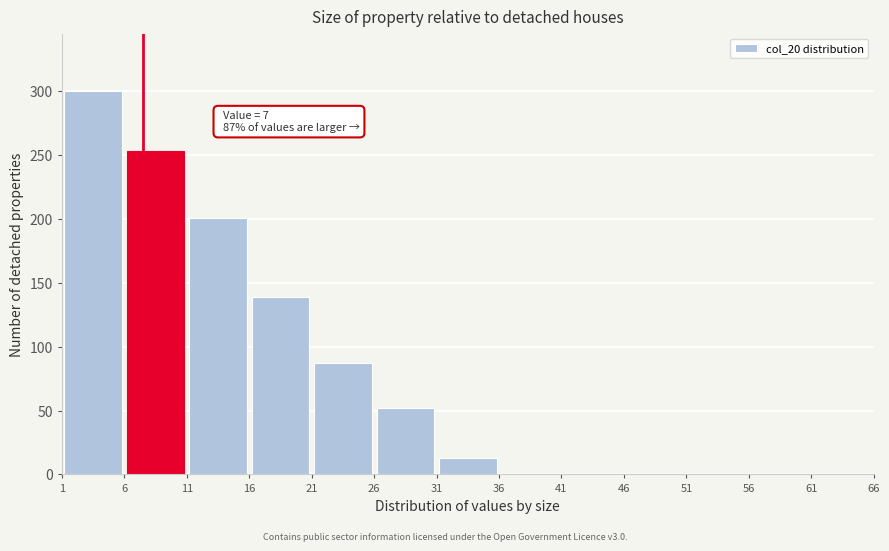

Which range on the x-axis has the tallest bar?

1 to 6